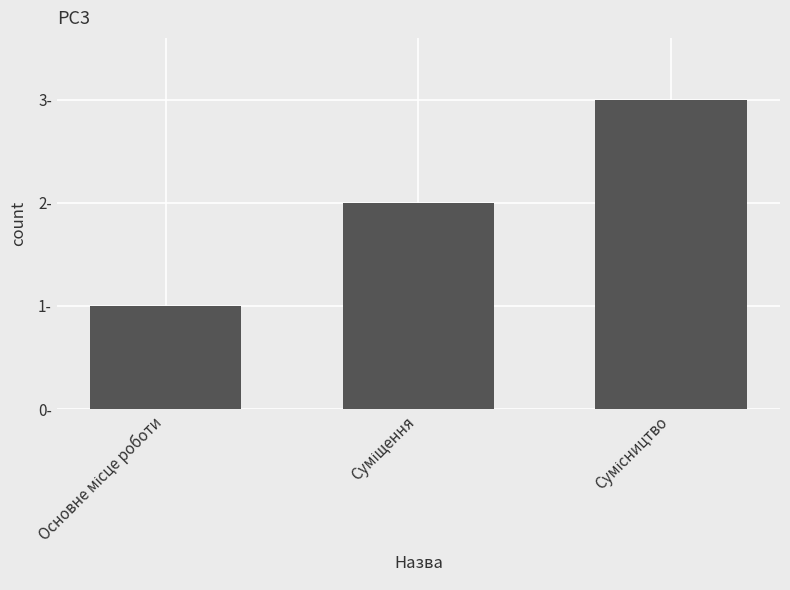

List the labels in order of value, smallest first.

Основне місце роботи, Суміщення, Сумісництво